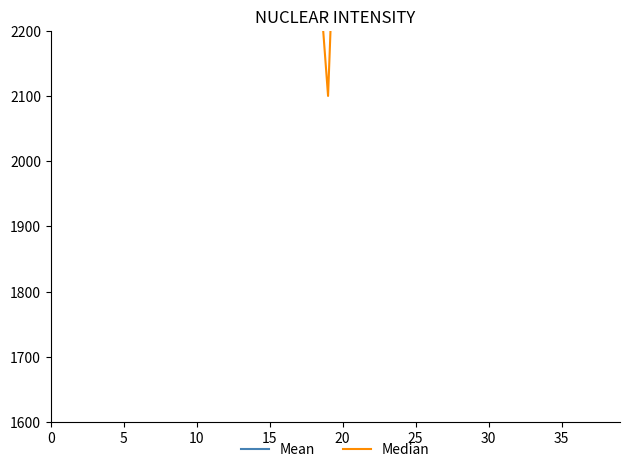

Between which two adjacent categories do Median and Mean first intersect?

15 and 20